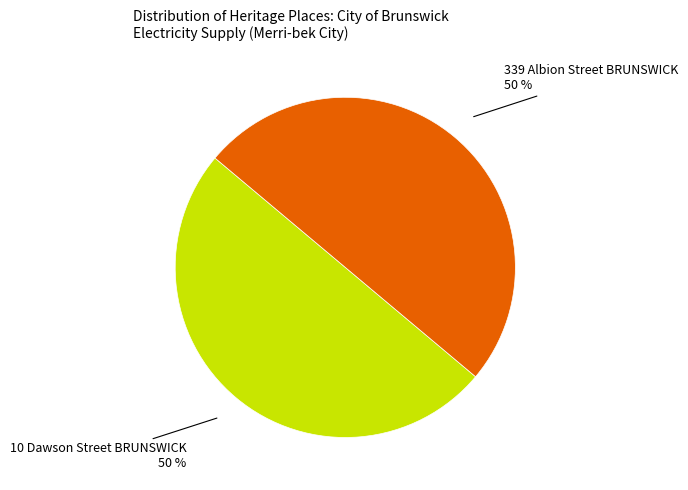

To the nearest percent, what is the average slice percentage?

50%